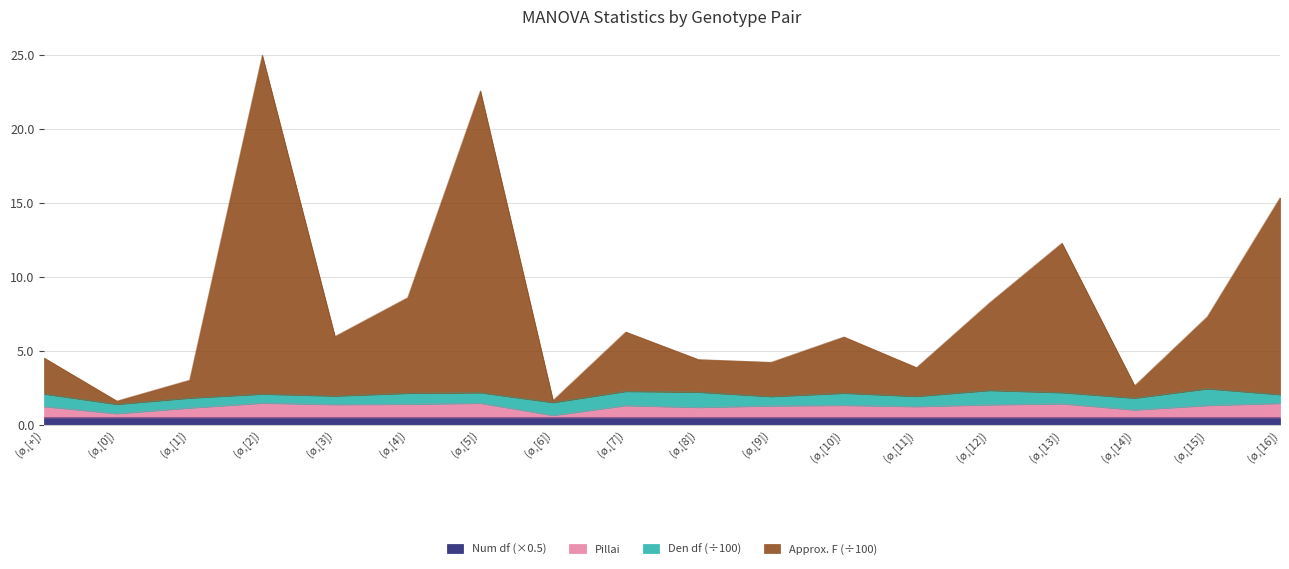

What is the difference between the Approx. F values at (ø,[2]) and (ø,[11])?

21.1